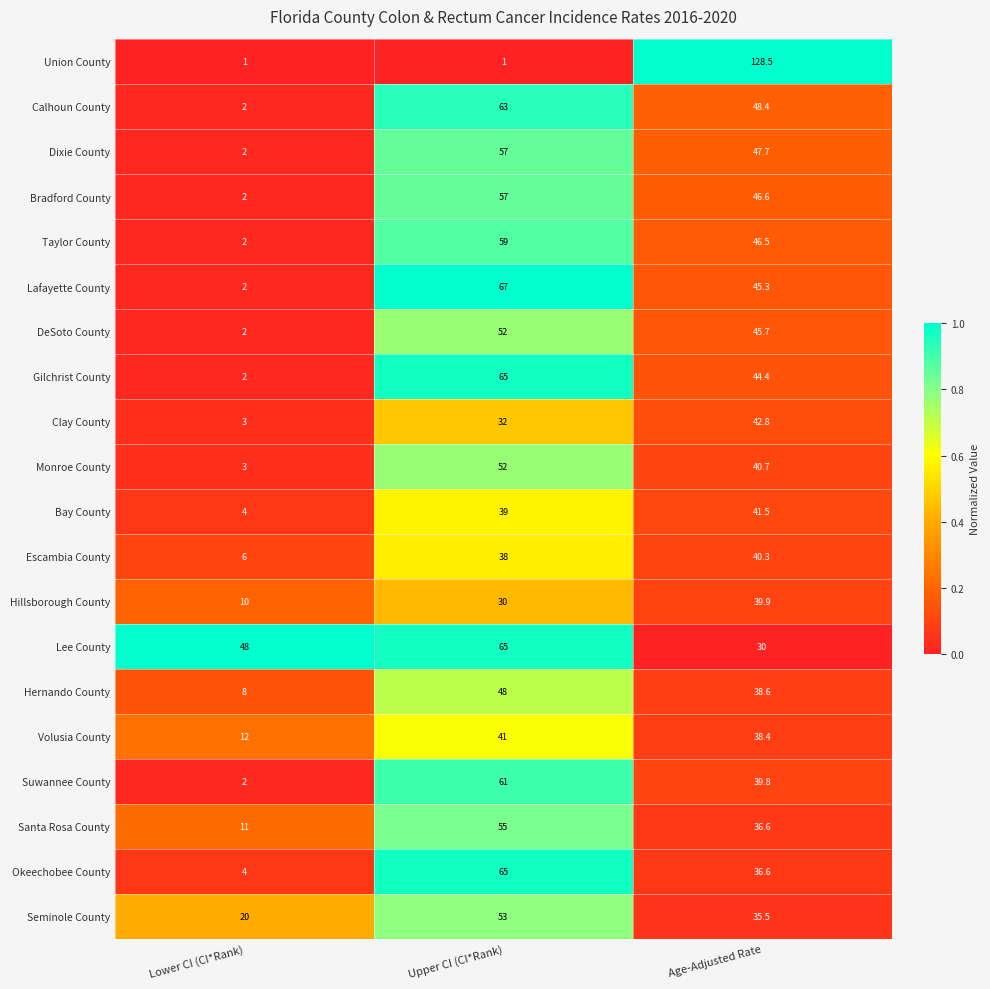

Which series has the widest spread of values?

Union County